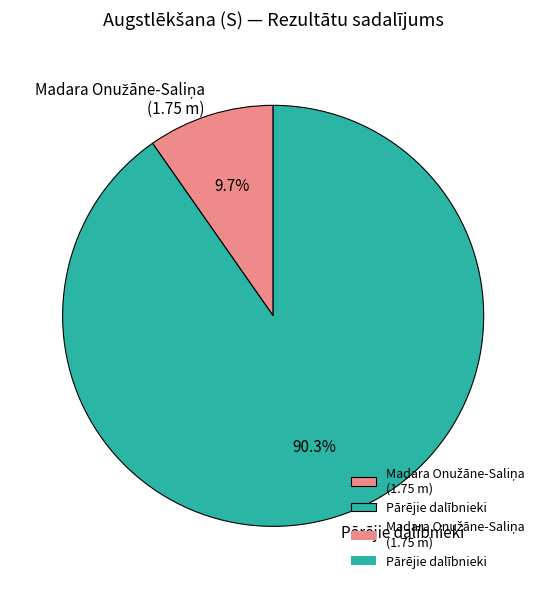

Does any single category account for the majority?

Yes